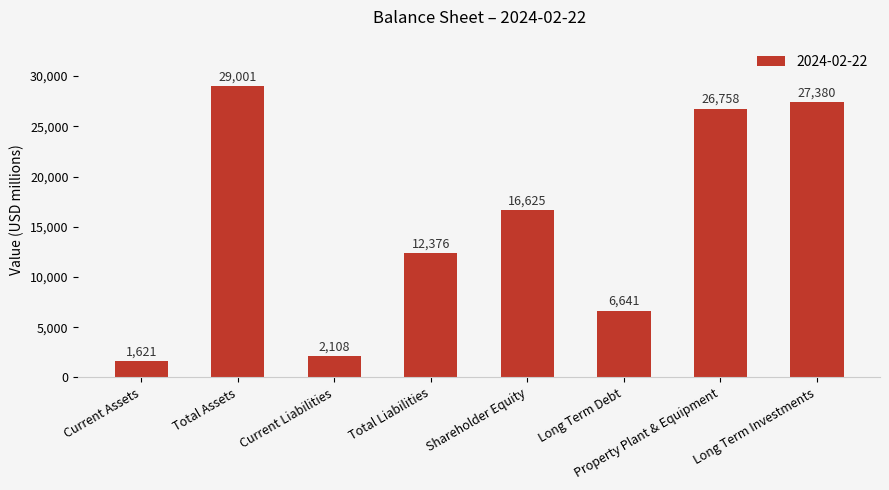

Rank the categories by value from highest to lowest.

Total Assets, Long Term Investments, Property Plant & Equipment, Shareholder Equity, Total Liabilities, Long Term Debt, Current Liabilities, Current Assets